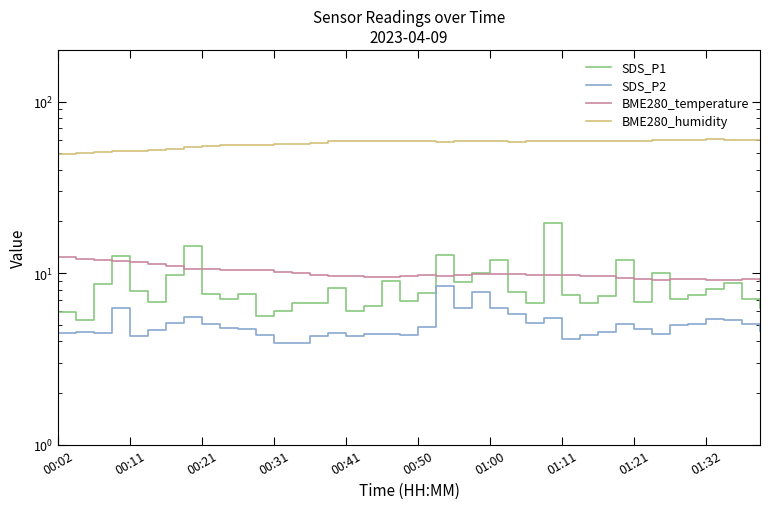

Rank the series at 00:50 from highest to lowest value.

BME280_humidity, BME280_temperature, SDS_P1, SDS_P2